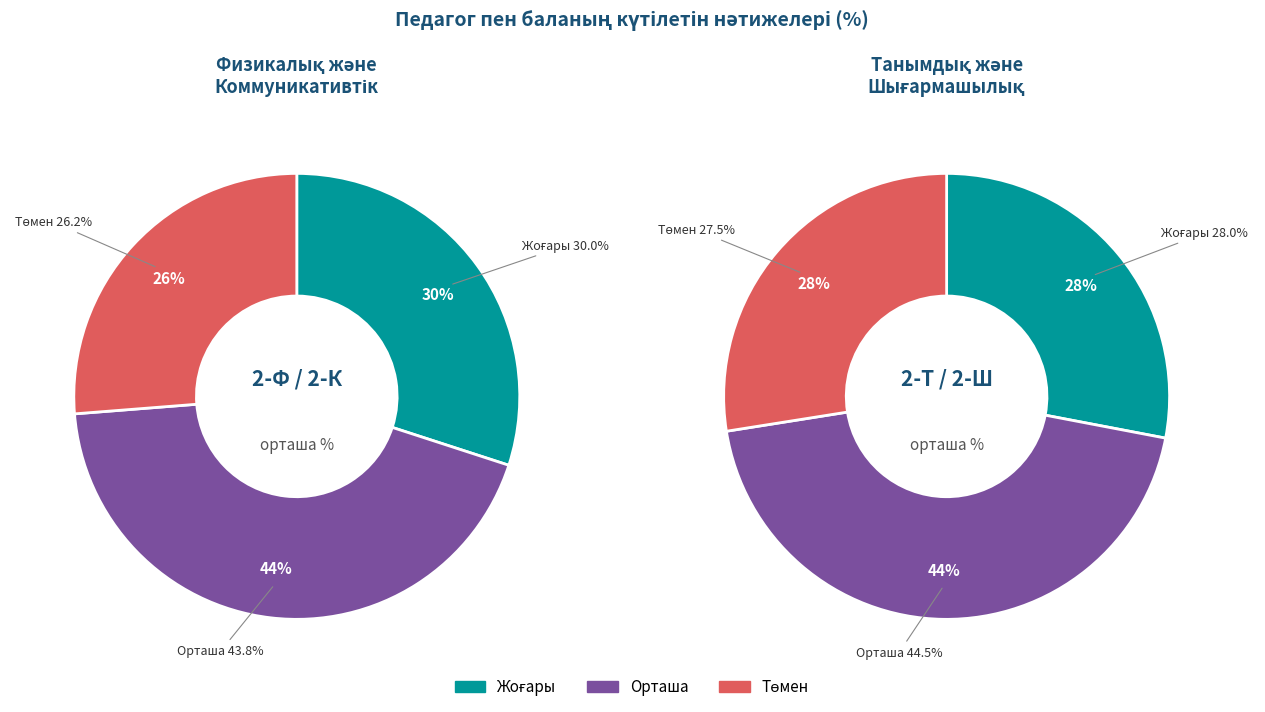

Which has a higher value, 2-Ф or 2-К?

2-Ф